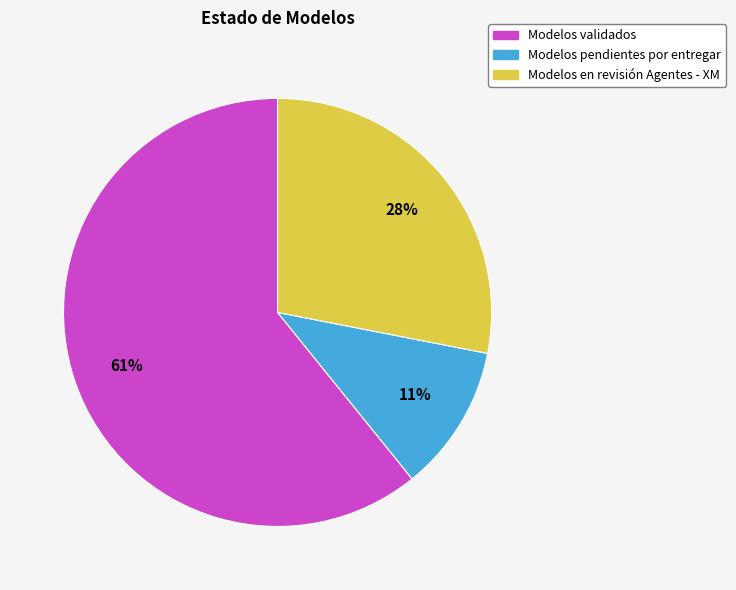

Which has a higher value, Modelos validados or Modelos pendientes por entregar?

Modelos validados